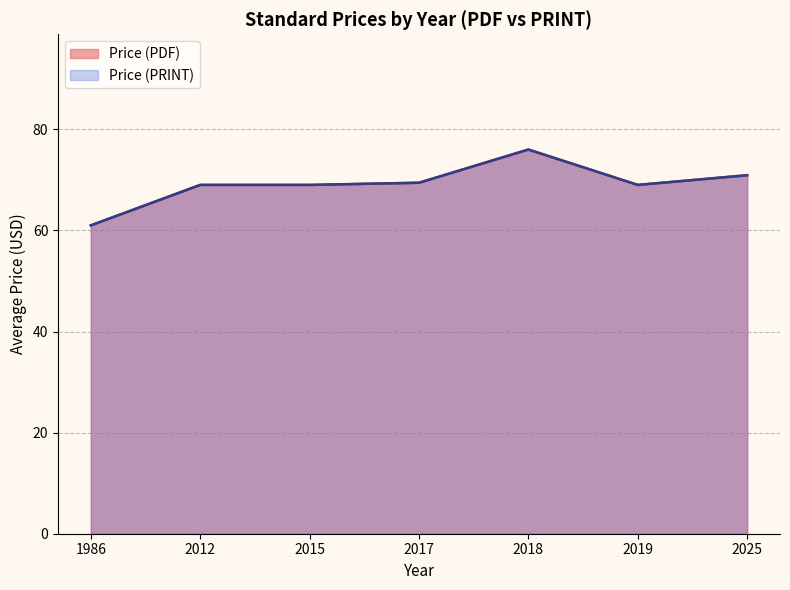

Is it true that Price (PRINT) equals 93 at 2025?

False